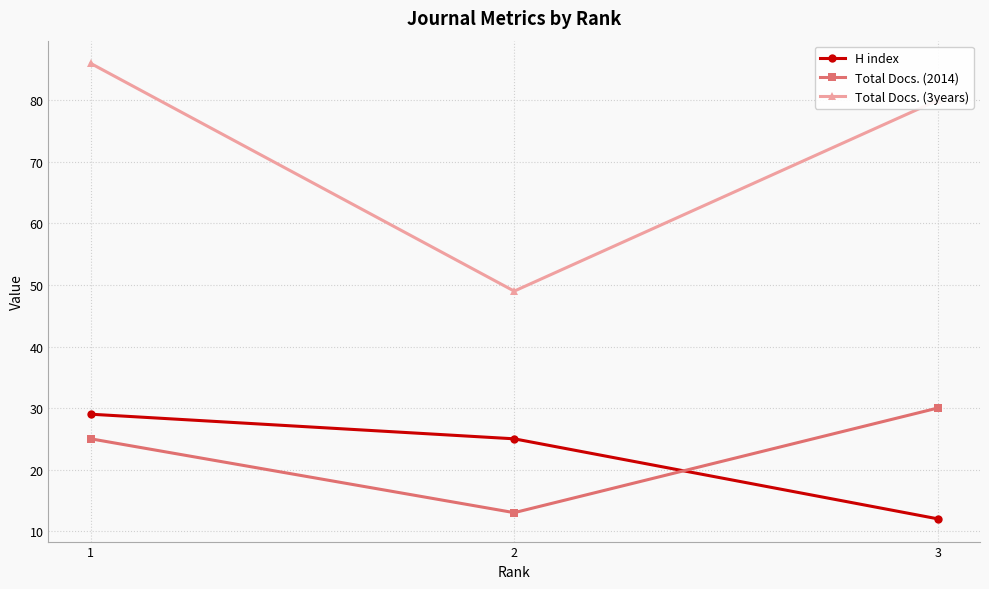

Where is Total Docs. (3years) nearest to the value 67?

3